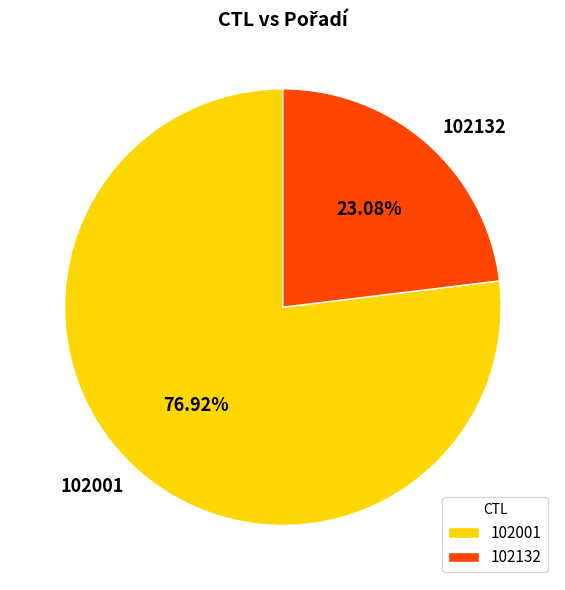

What is the largest slice in the pie chart?

102001